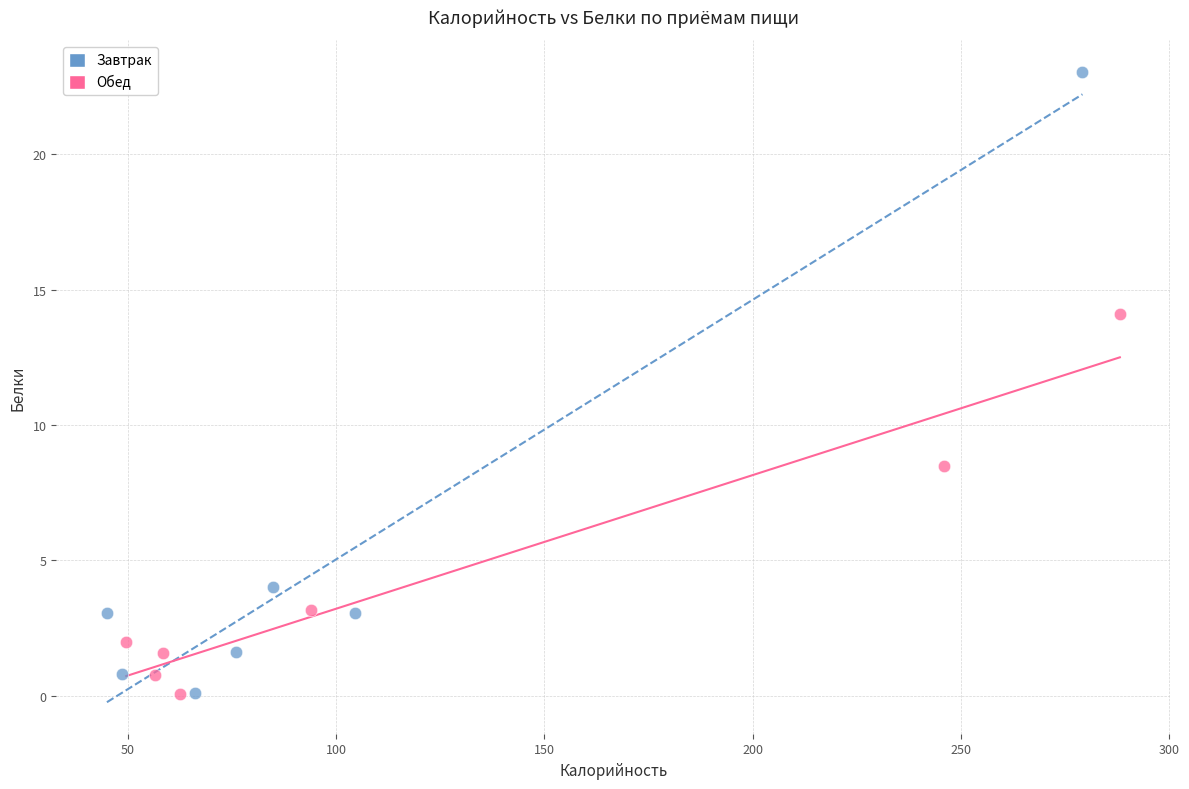

Which series contains the highest Y value?

Завтрак